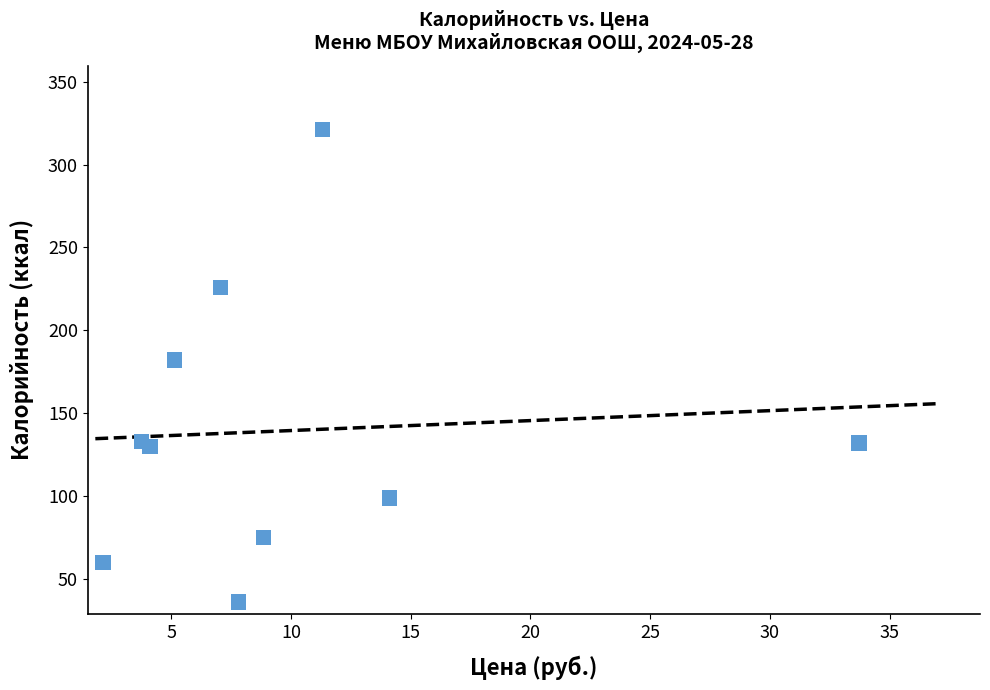

What Y value in the scatter plot is closest to 178?

182.0